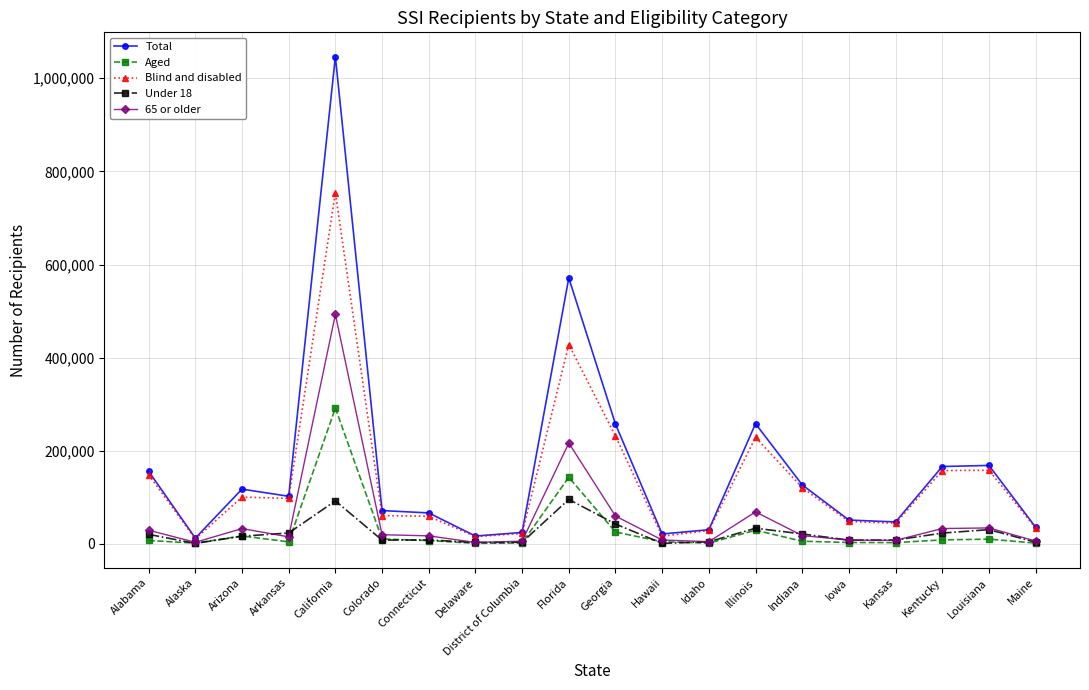

Where does the Under 18 series first go above 16525?

Alabama